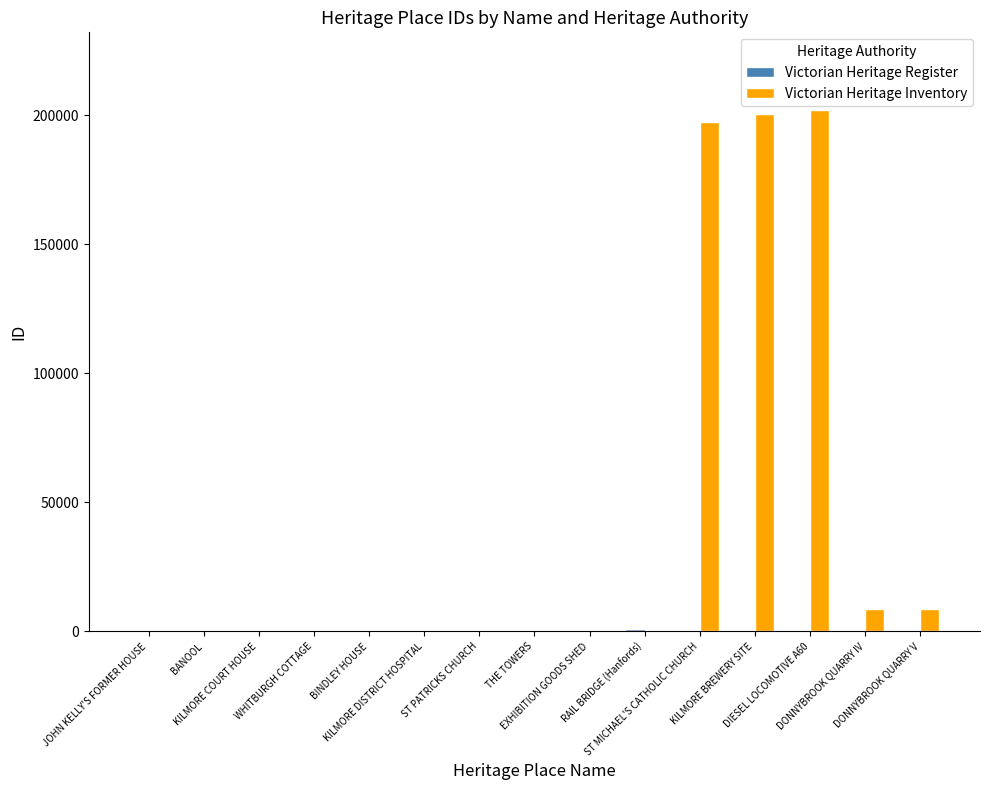

Which series has the largest total across all categories?

Victorian Heritage Inventory